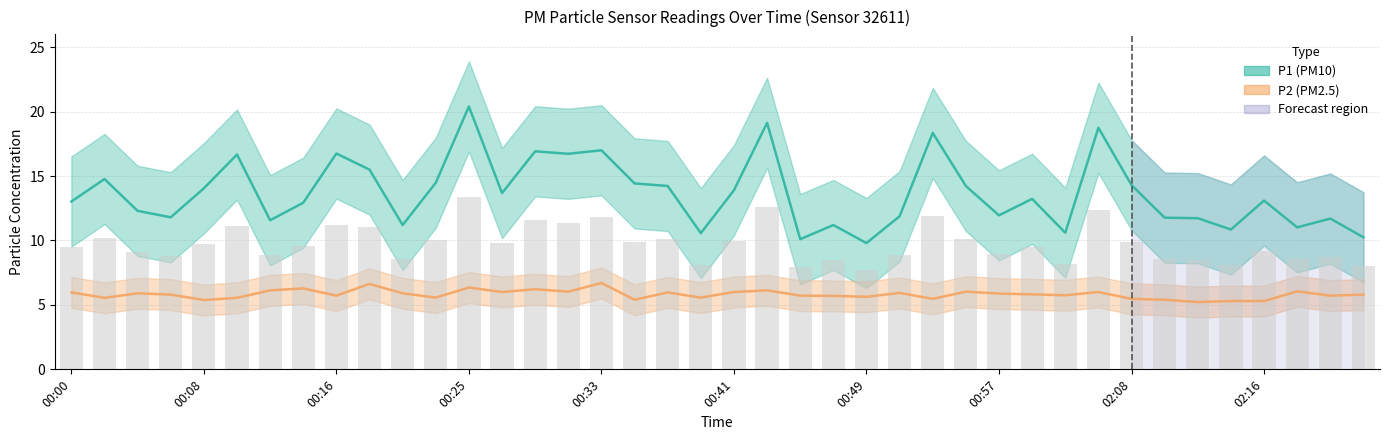

At which category is the sum across all series the highest?

00:25